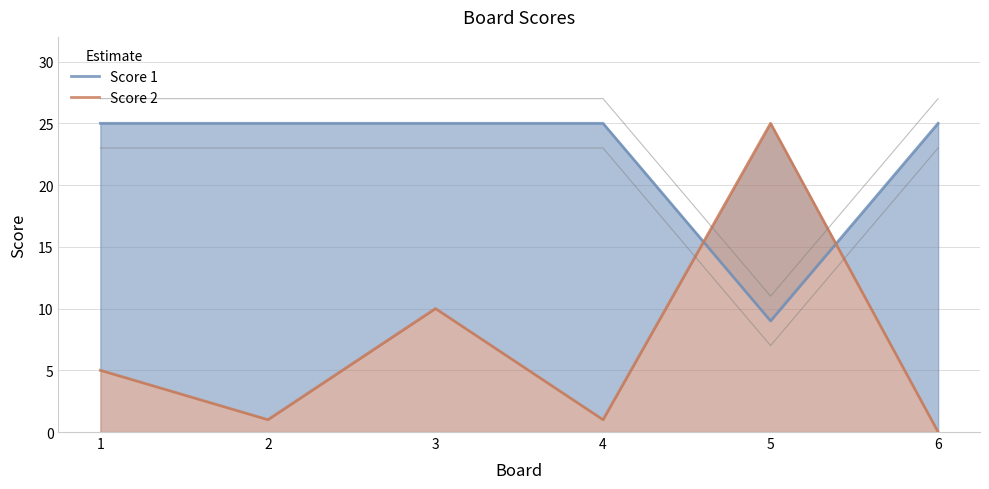

What is the average value of the Score 1 series?

22